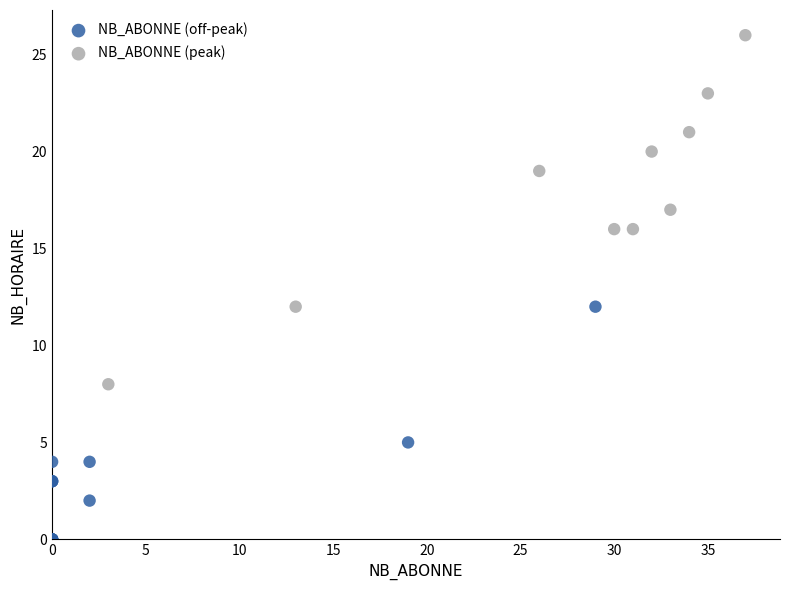

Which series contains the lowest Y value?

NB_ABONNE (off-peak)